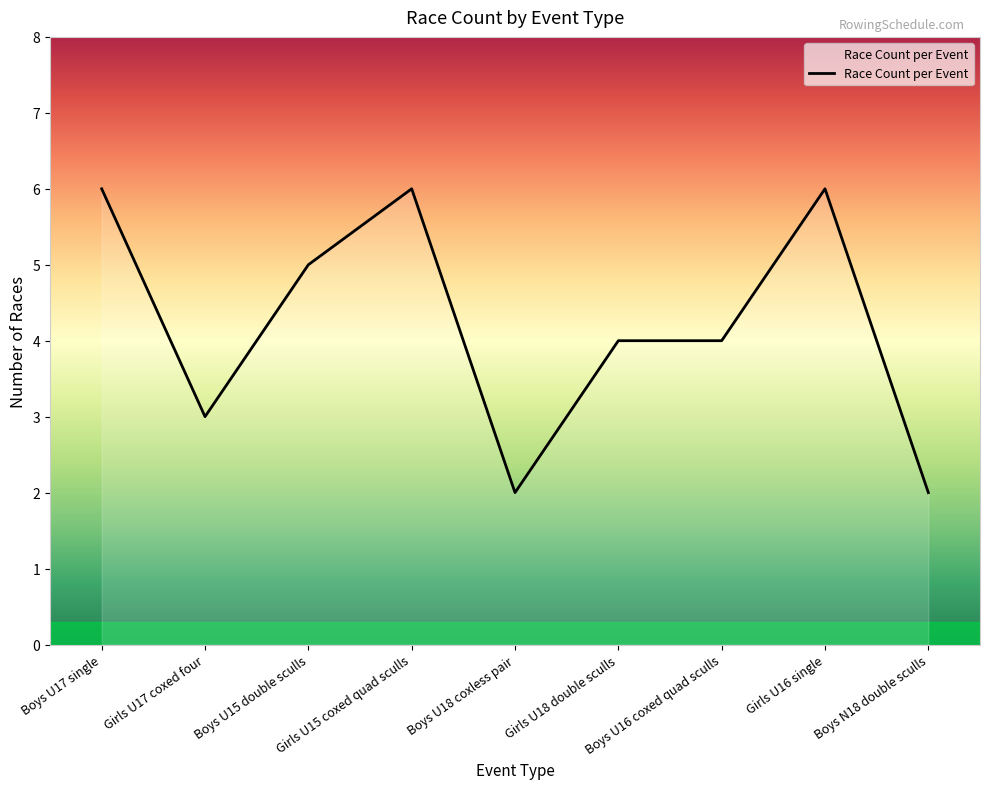

Approximately how many times larger is the value at Boys U16 coxed quad sculls compared to Girls U17 coxed four?

1.3